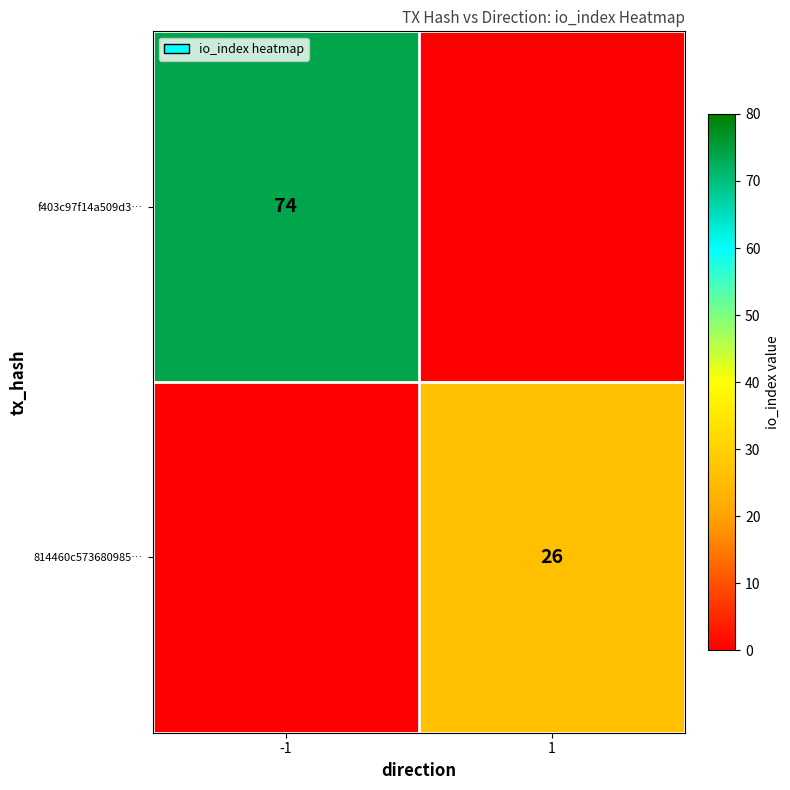

Is it true that 814460c573680985… equals 26 at 1?

True